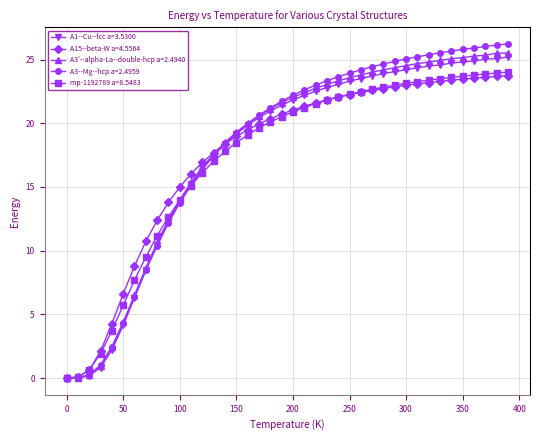

What is the maximum value shown in the chart?

26.2